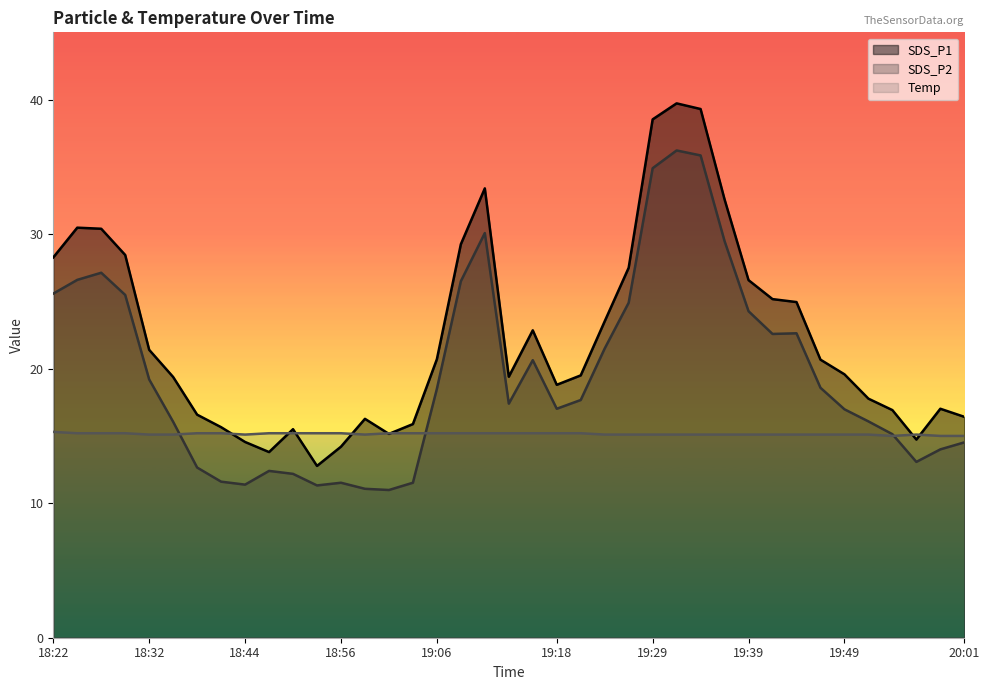

What are all the series names shown in the legend?

SDS_P1, SDS_P2, Temp